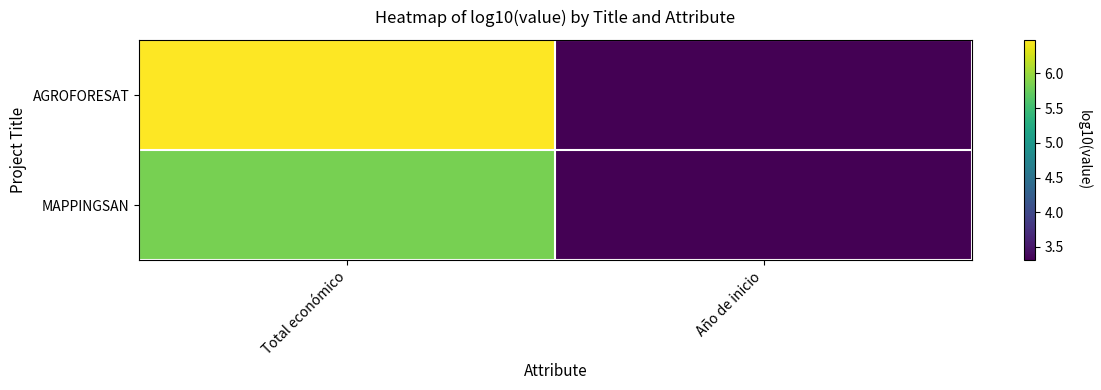

Reading left to right, list all the values displayed in this chart.

AGROFORESAT: Total económico=6.5	Año de inicio=3.3
MAPPINGSAN: Total económico=5.8	Año de inicio=3.3